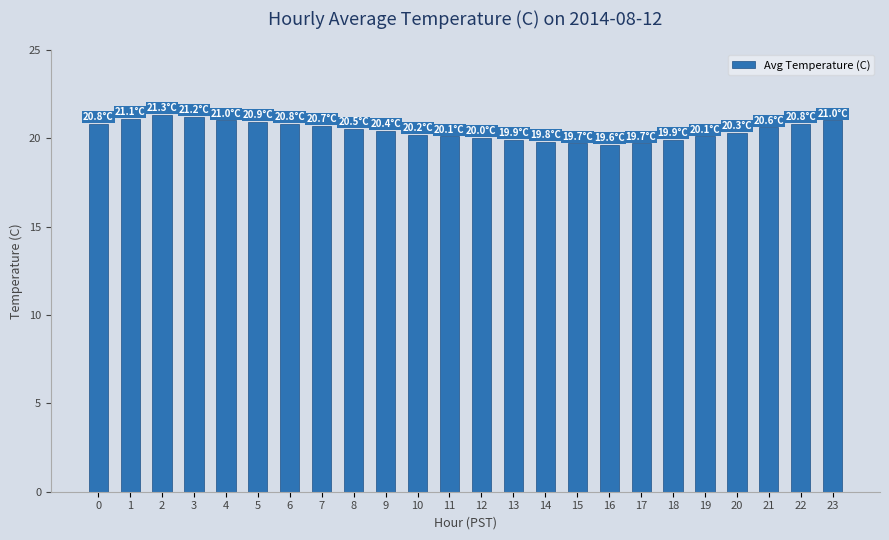

What is the smallest value displayed?

19.6